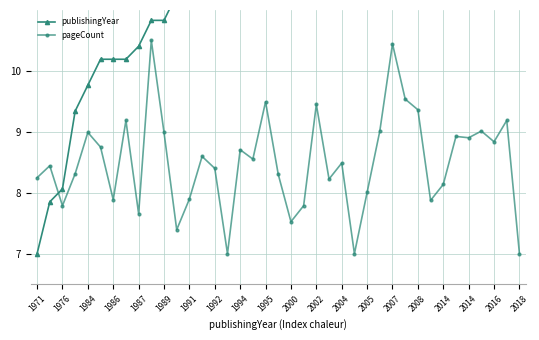

How many values in the pageCount series are below 8?

11